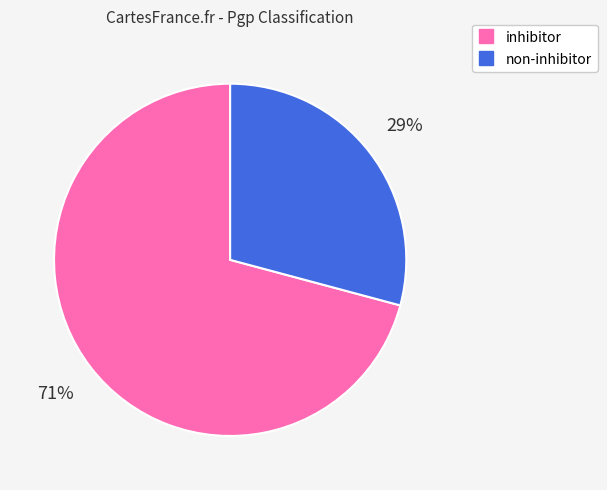

Is the sum of non-inhibitor and inhibitor greater than half?

Yes